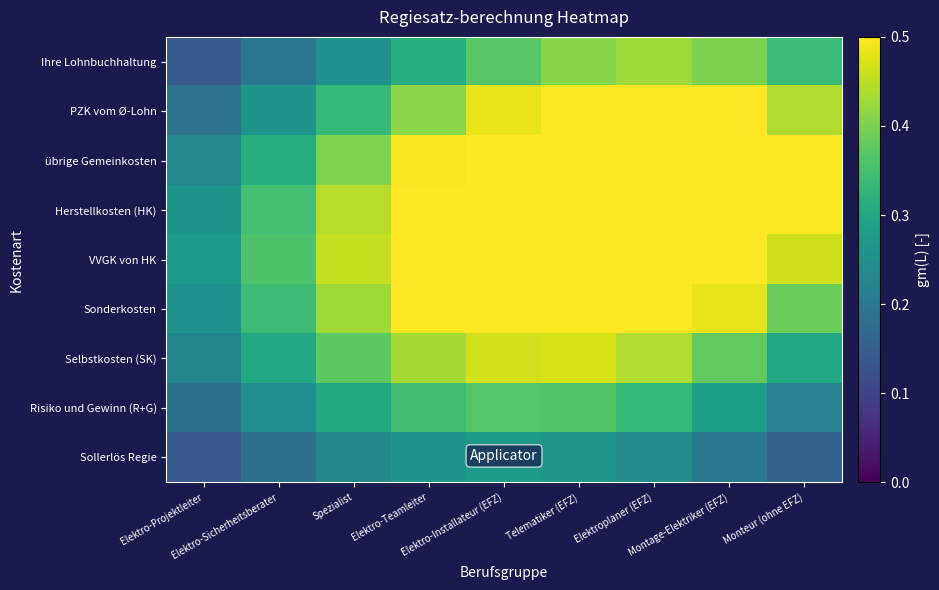

What is the total value across all series at Elektro-Teamleiter?

3.8